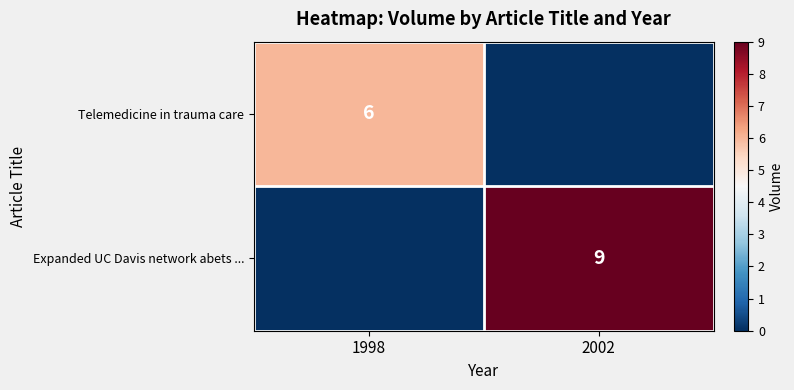

The value of Telemedicine in trauma care at 1998 is 6. True or false?

True